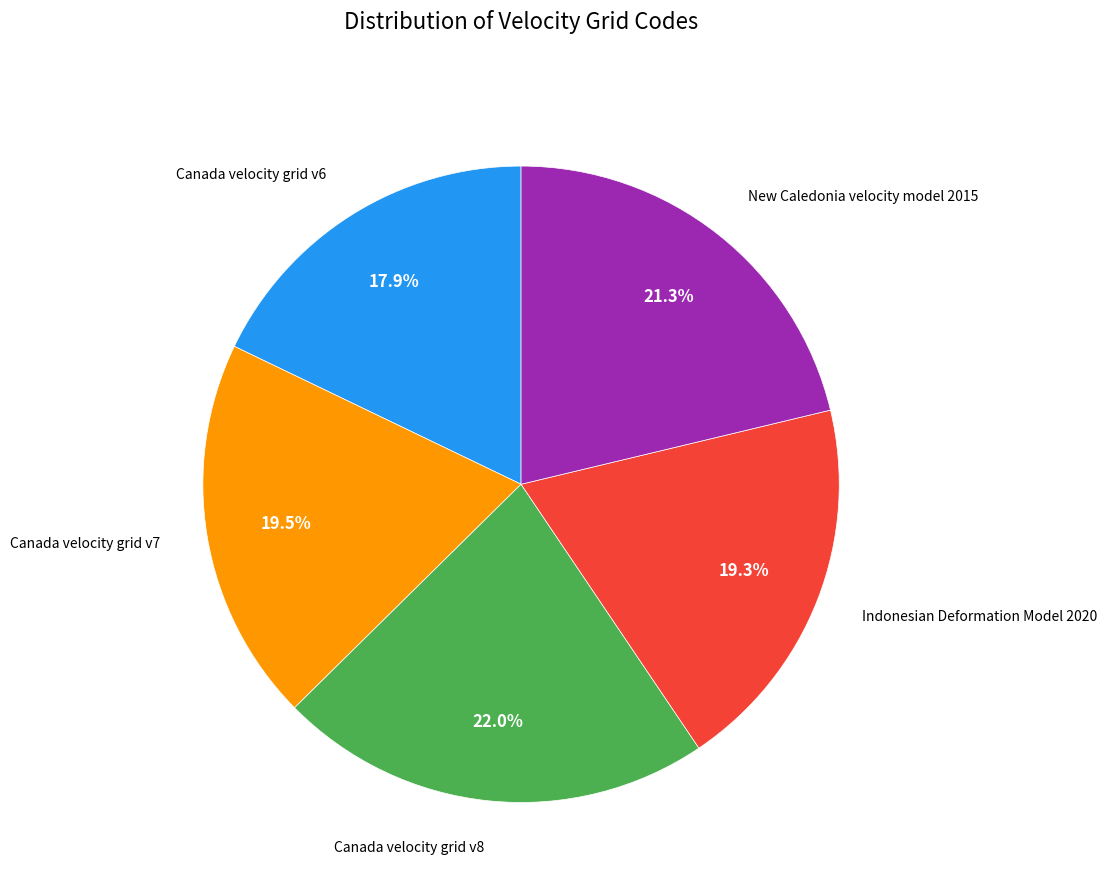

Does any single category account for the majority?

No